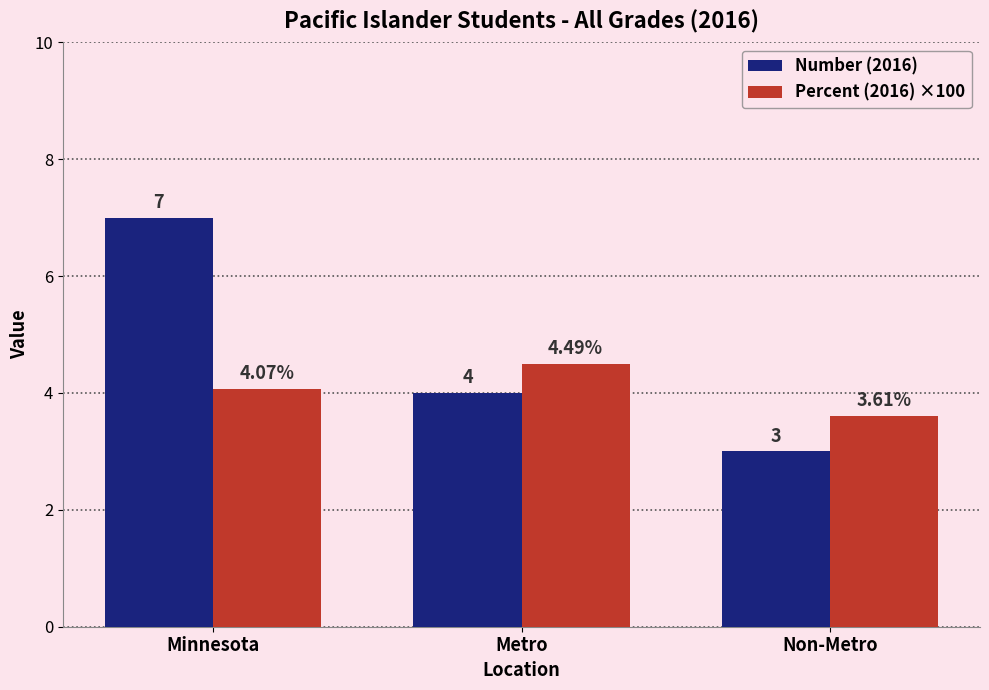

Where is Percent (2016) ×100 nearest to the value 4?

Minnesota